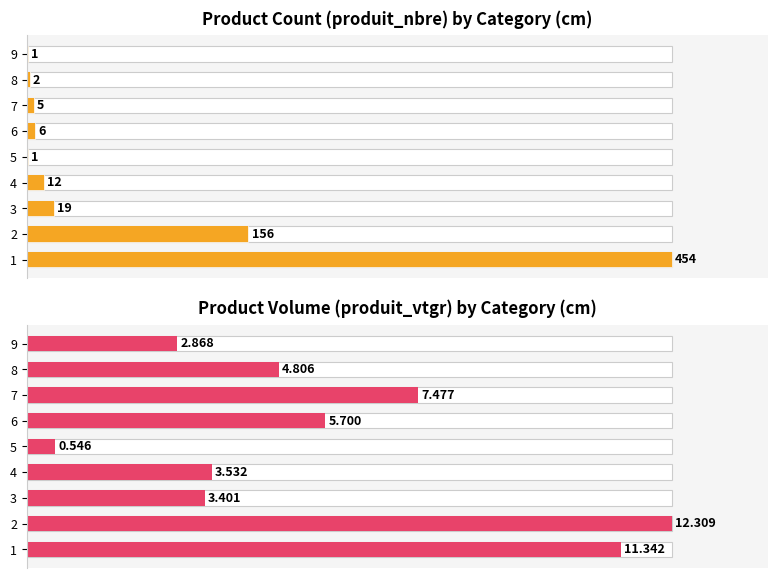

What are all the series names shown in the legend?

produit_nbre, produit_vtgr